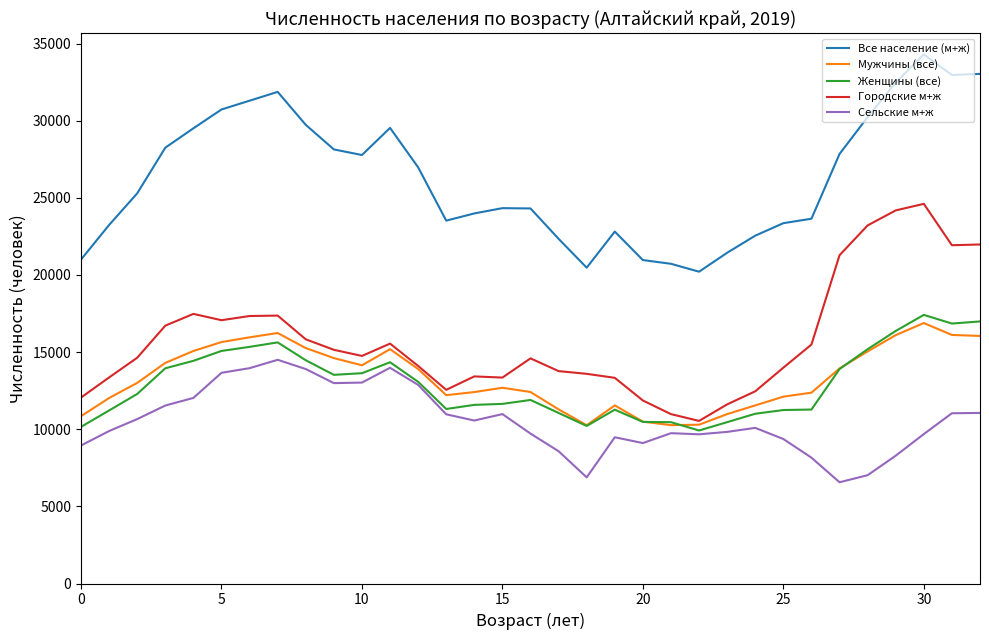

In Городские м+ж, how many points are higher than both neighbors (excluding endpoints)?

6